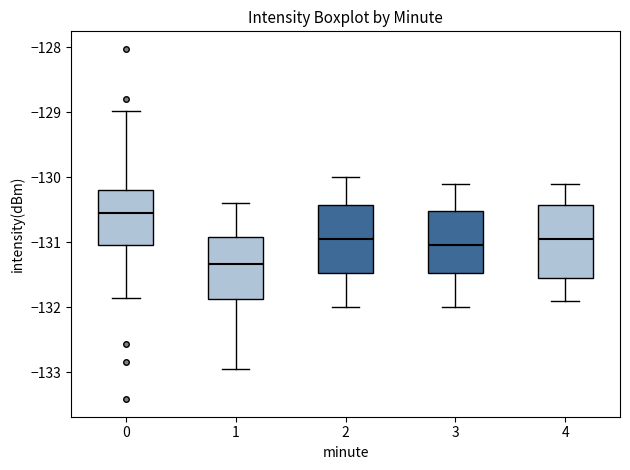

Where does the median line of the box at x = 1 sit on the y-axis? The values are not printed on the chart, so give them approximately, as read against the axis.

-131.3